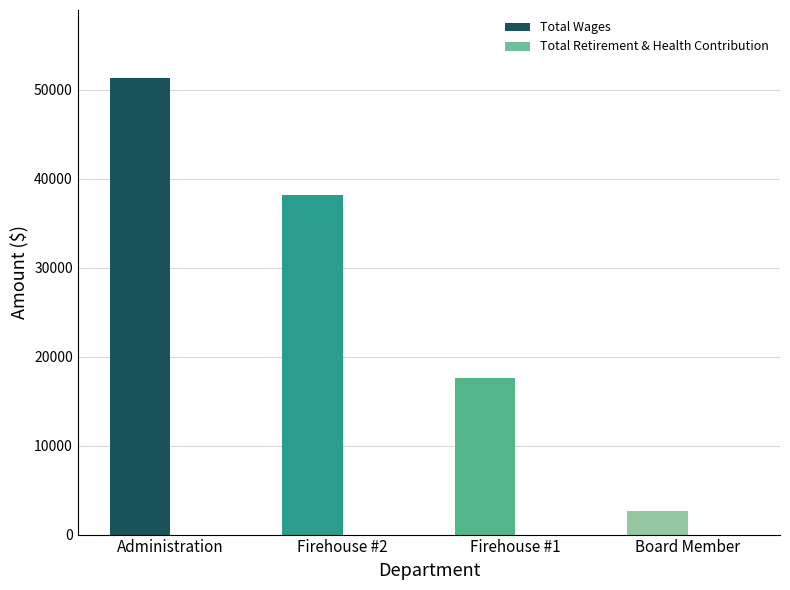

Rank the categories by value from highest to lowest.

Administration, Firehouse #2, Firehouse #1, Board Member